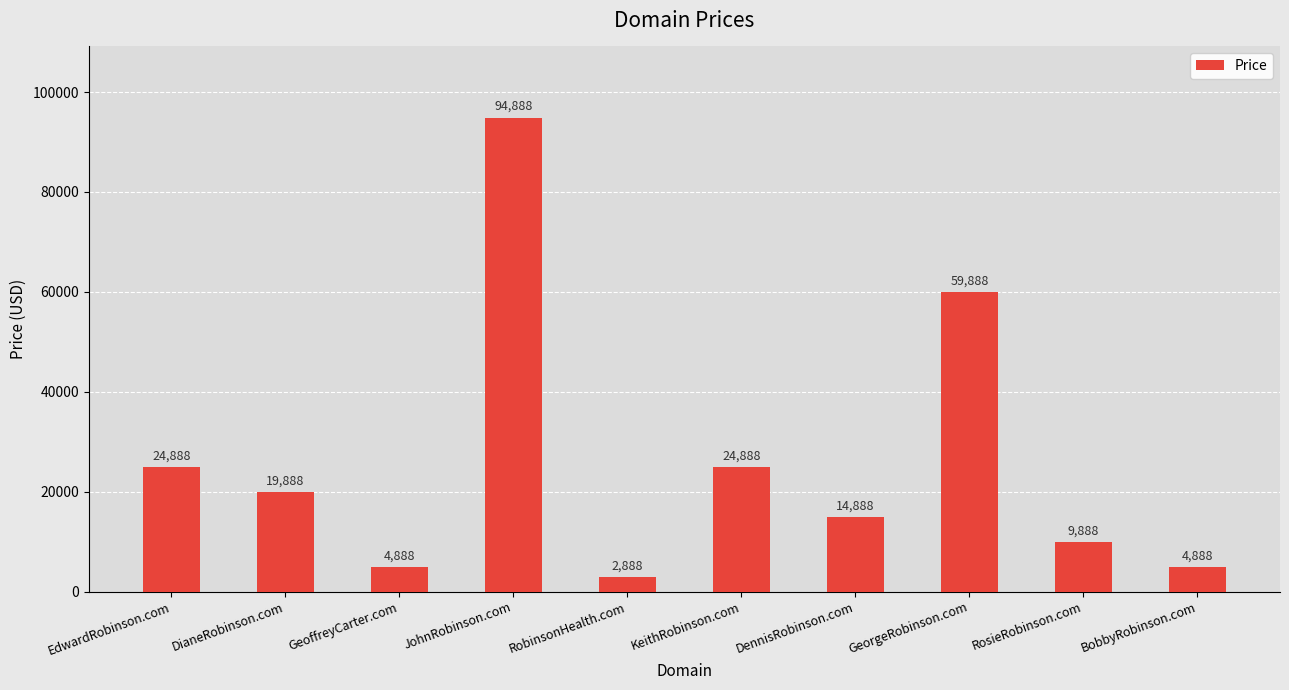

At which category does the chart reach its peak across all series?

JohnRobinson.com